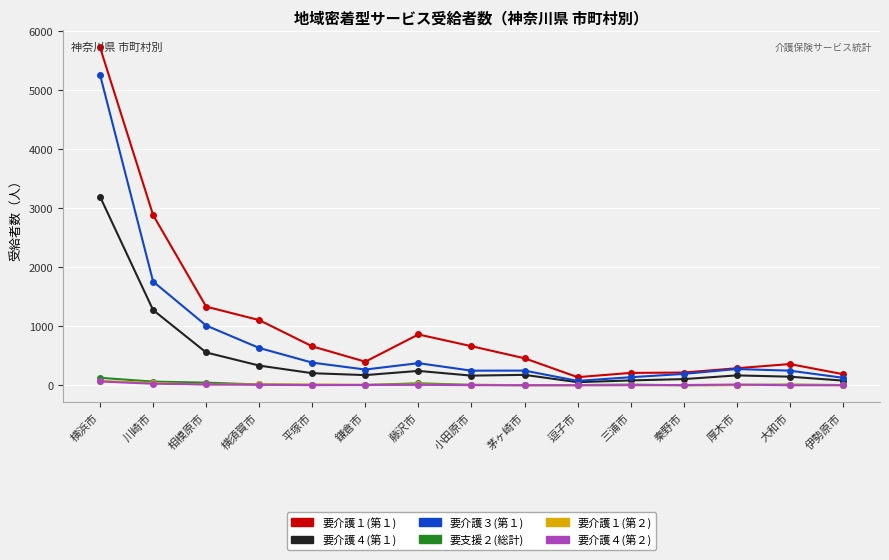

What is the label of the 8th point from the left?

小田原市